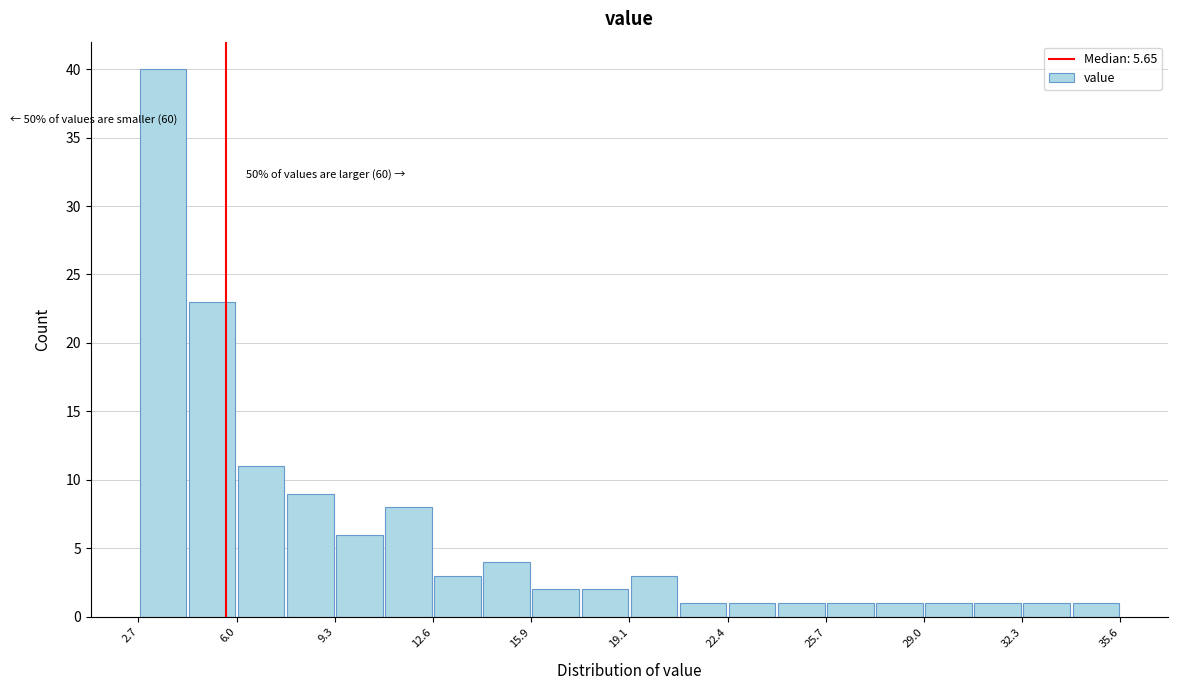

Read against the x-axis, roughly where is the centre of the tallest bar?

3.5